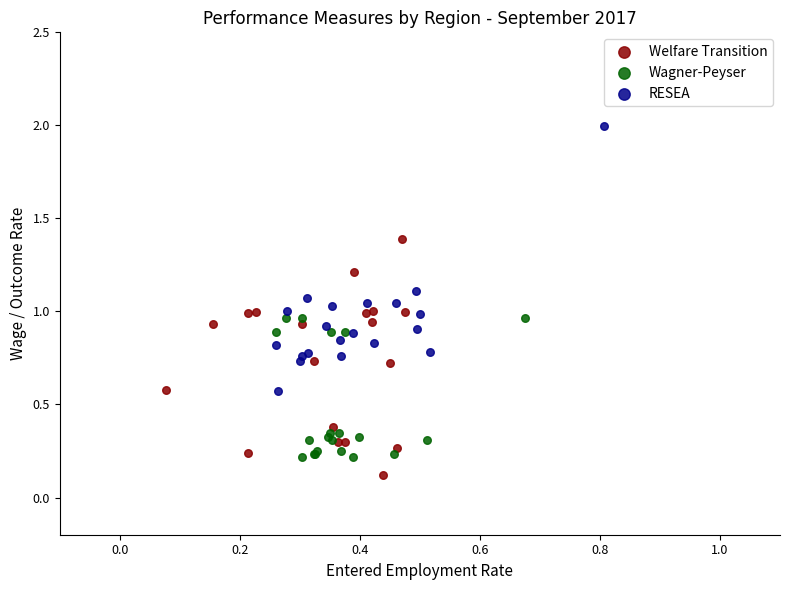

Which series reaches the maximum Y coordinate?

RESEA